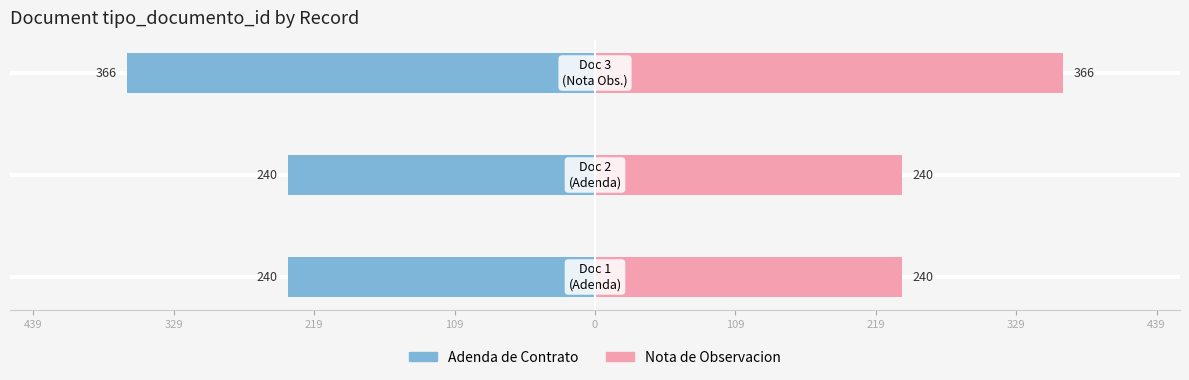

How many Adenda de Contrato values are between -366 and -240?

3